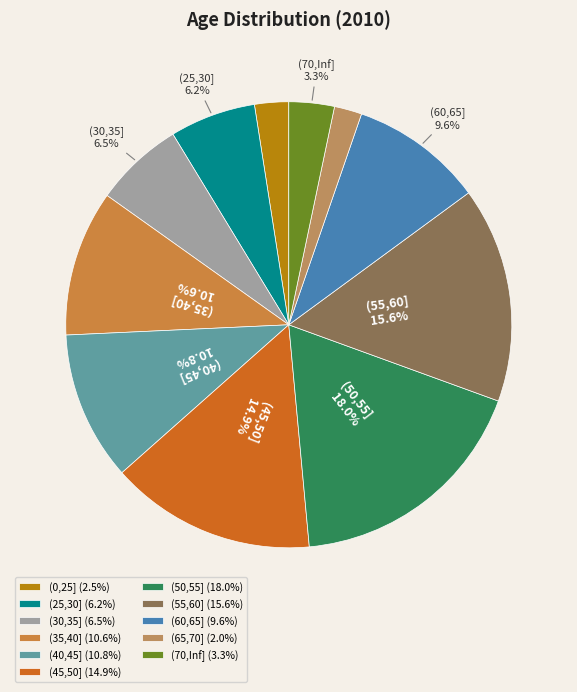

Count the number of slices in the pie.

11